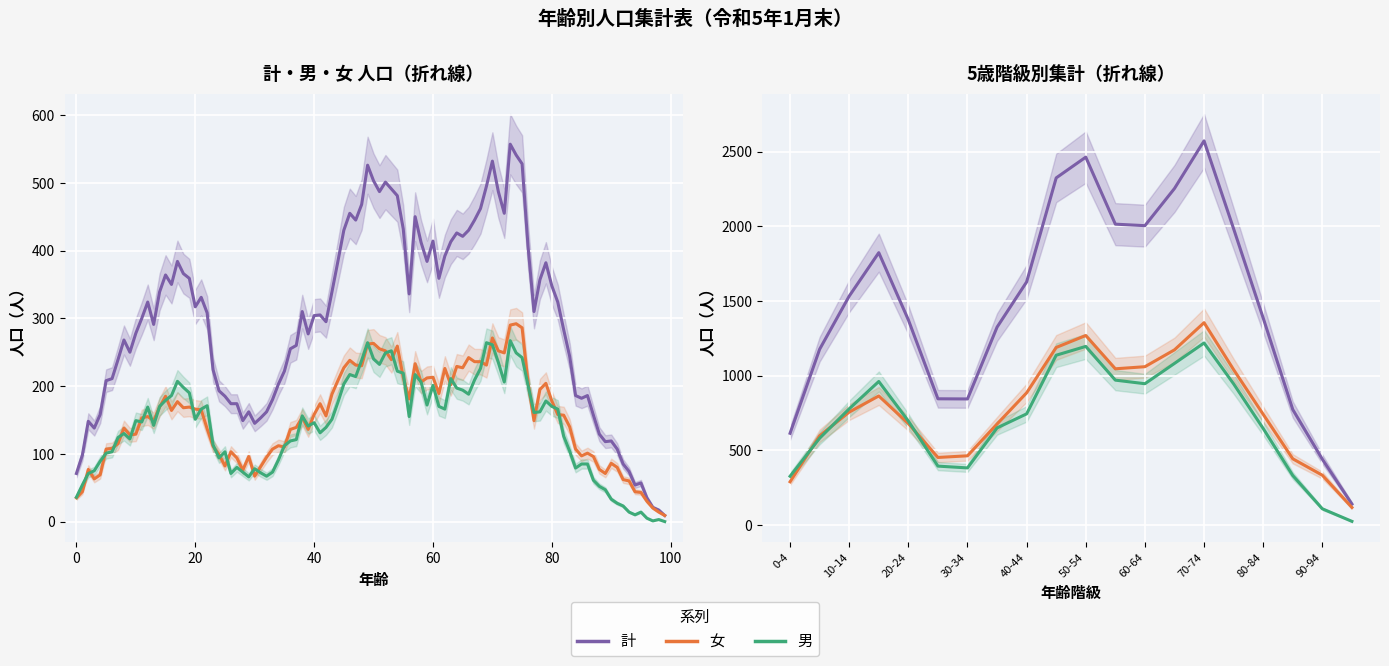

List the series in order of their peak value, lowest first.

男, 女, 計